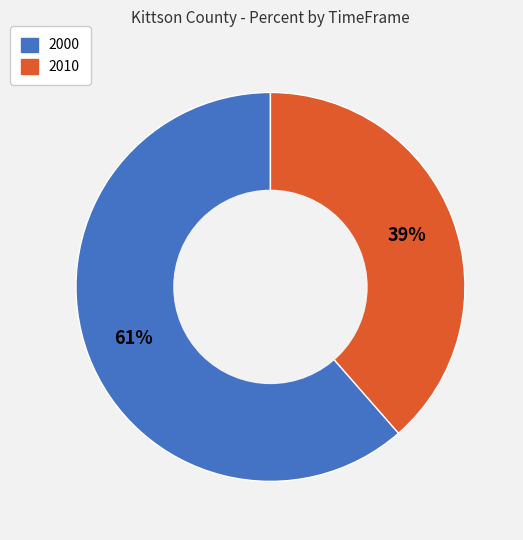

Which has a higher value, 2010 or 2000?

2000